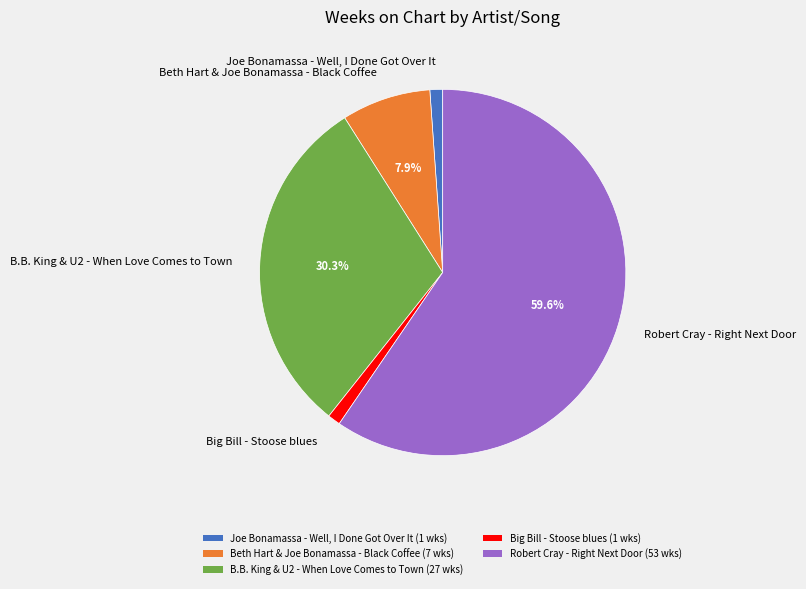

What portion of the pie excludes Beth Hart & Joe Bonamassa - Black Coffee?

92.1%